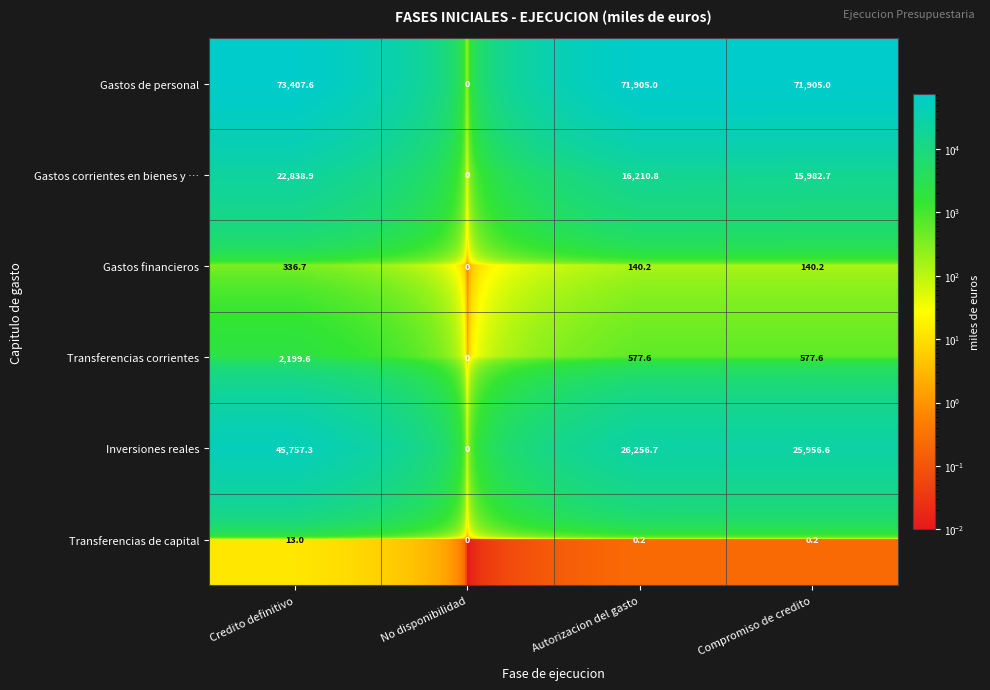

What is the total value across all series at Compromiso de credito?

114562.3